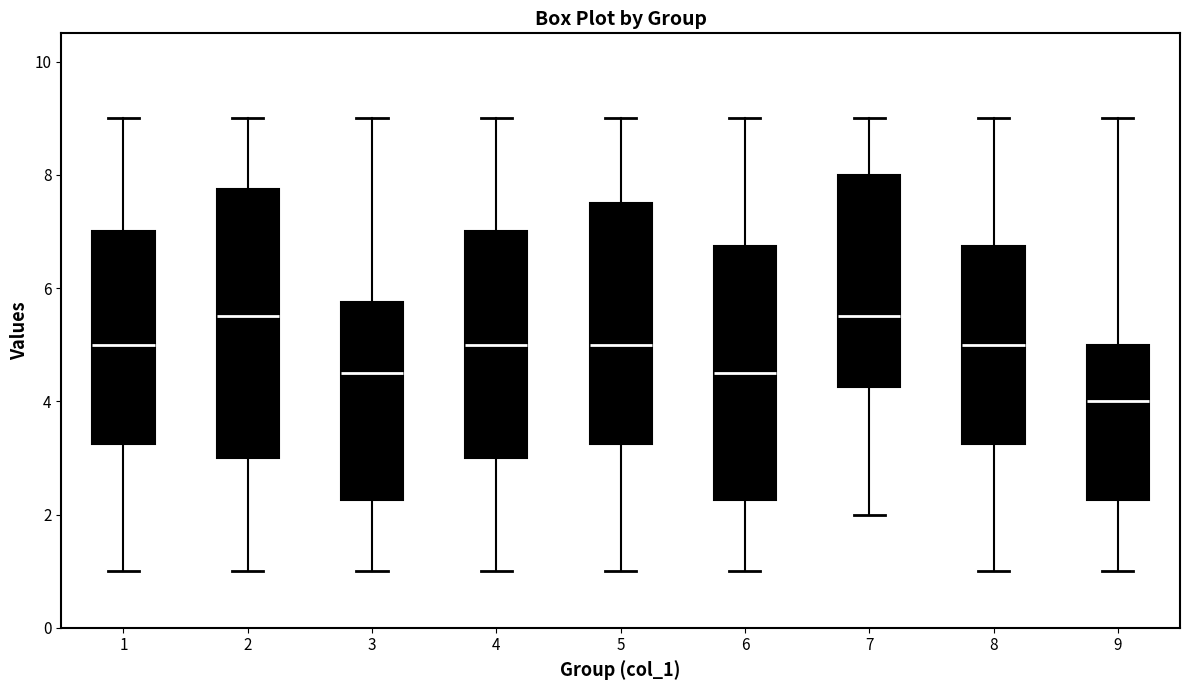

Which box is the tallest, from its lower edge to its upper edge?

2